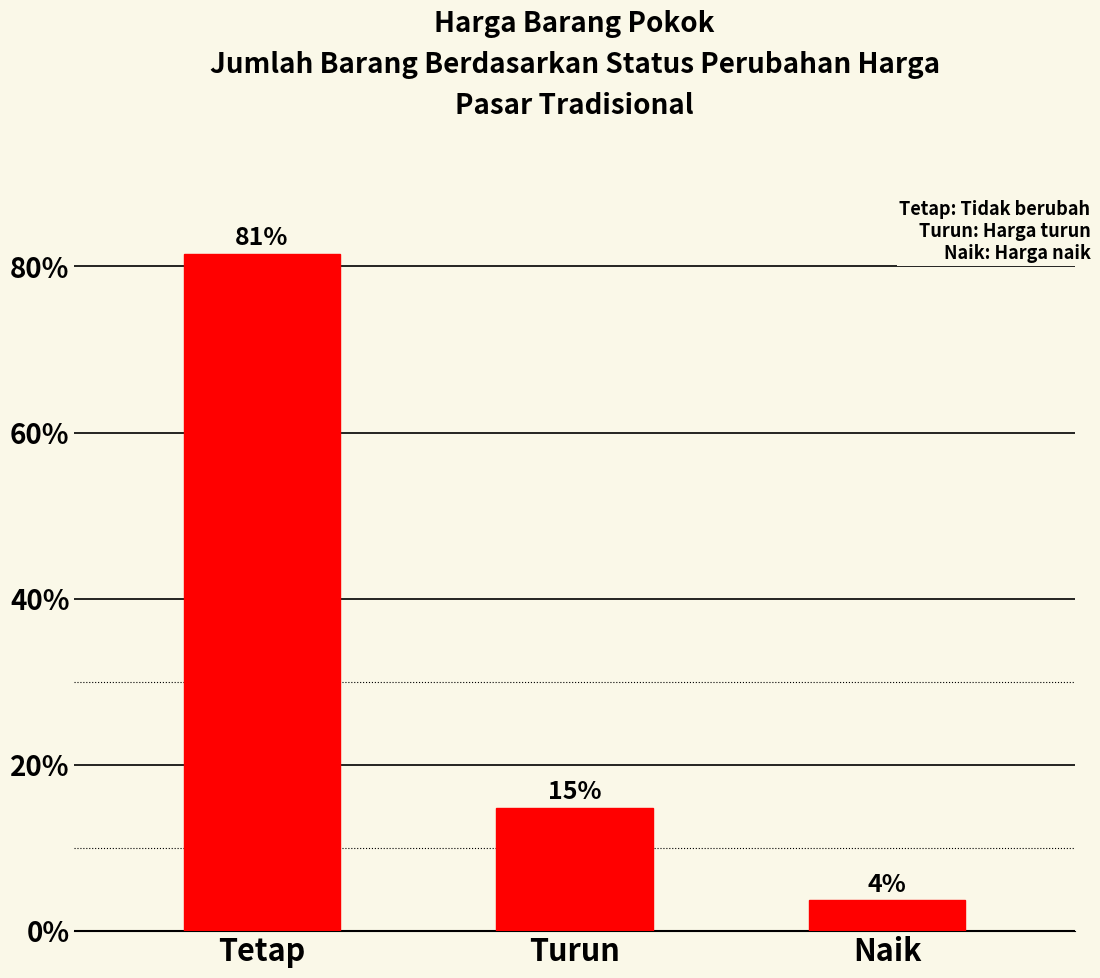

What is the minimum value shown in the chart?

3.7